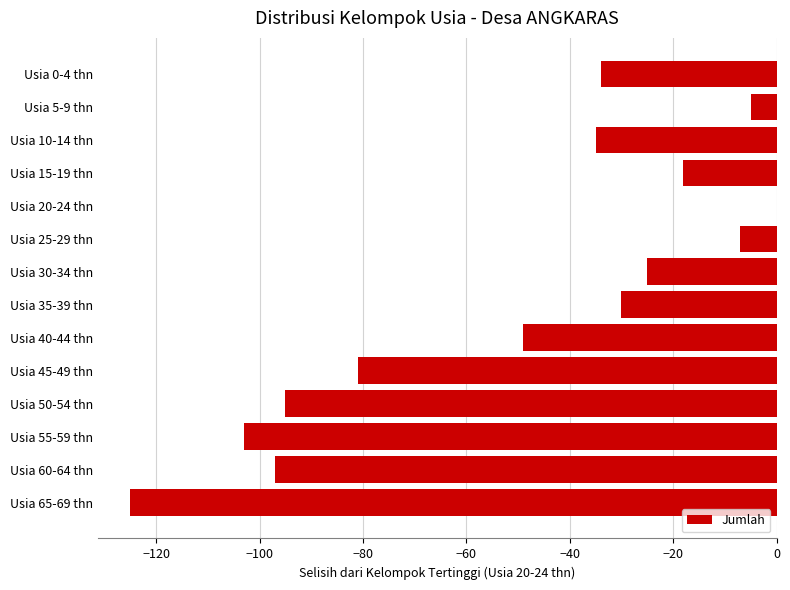

Is it true that the value at Usia 60-64 thn is -97?

True